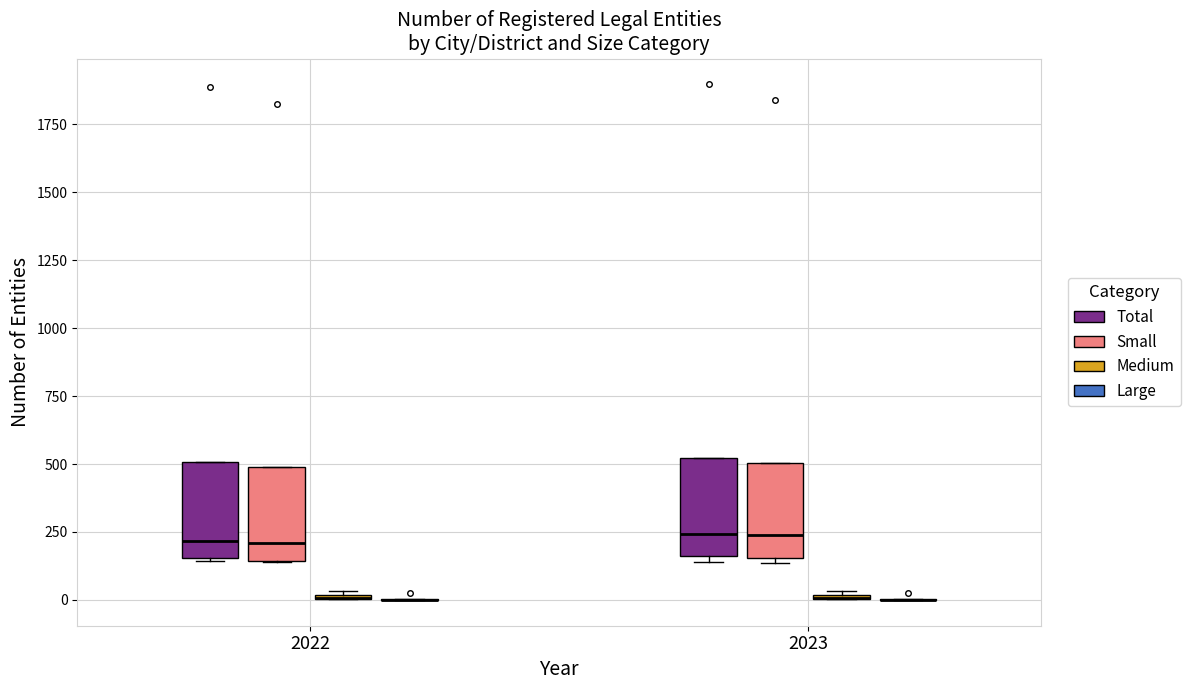

Reading left to right, transcribe this box plot: for each box, give where its median line is, the range the box spans, and where its two whiskers end, as read against the y-axis. The values are not printed on the chart, so give them approximately, as read against the axis.

2022 (Total): median 200, box 150 to 500, whiskers 150 to 500
2022 (Small): median 200, box 150 to 500, whiskers 150 to 500
2022 (Medium): box collapsed to a line at 0, whiskers 0 to 50
2022 (Large): box collapsed to a line at 0, whiskers 0 to 0
2023 (Total): median 250, box 150 to 500, whiskers 150 (just below the box's lower edge) to 500
2023 (Small): median 250, box 150 to 500, whiskers 150 (just below the box's lower edge) to 500
2023 (Medium): box collapsed to a line at 0, whiskers 0 to 50
2023 (Large): box collapsed to a line at 0, whiskers 0 to 0